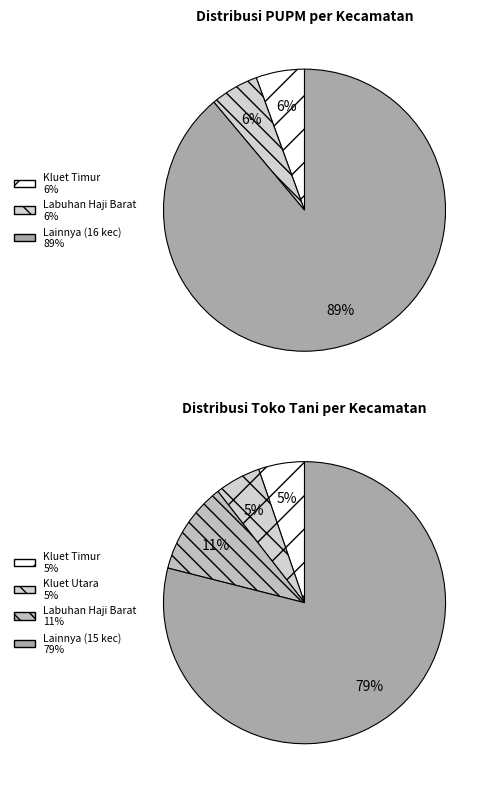

True or false: Trumon Tengah accounts for 8% of the total.

False